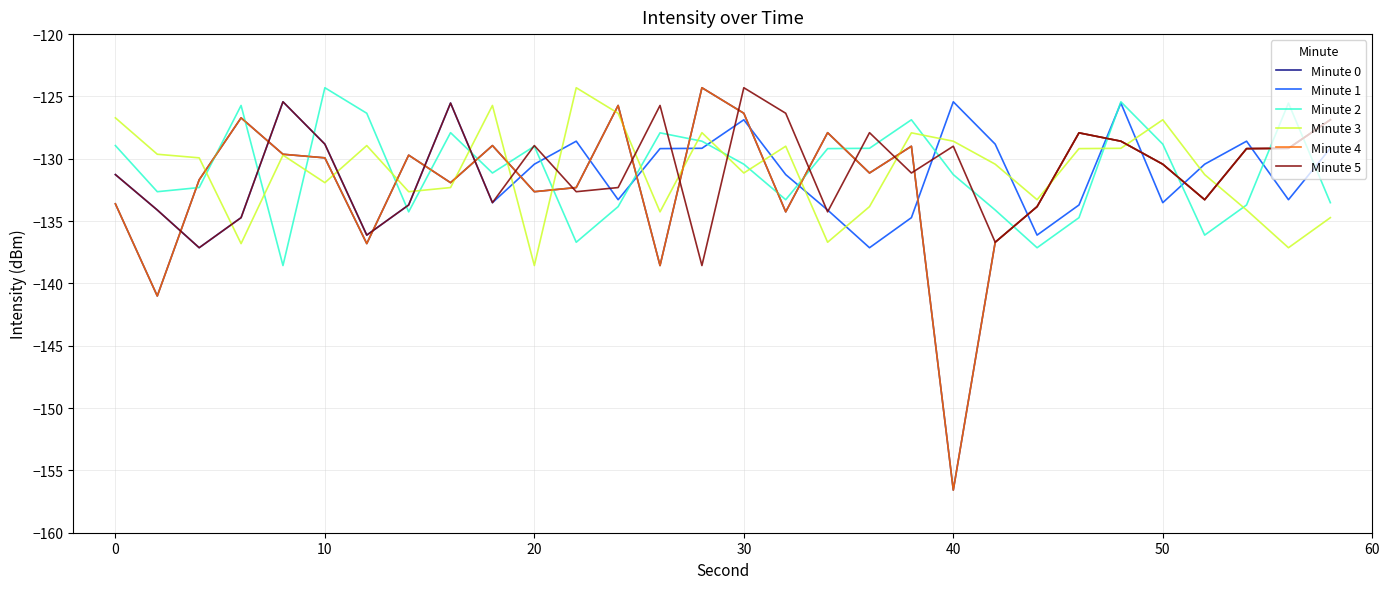

What is the sum of all Minute 2 values?

-3927.5